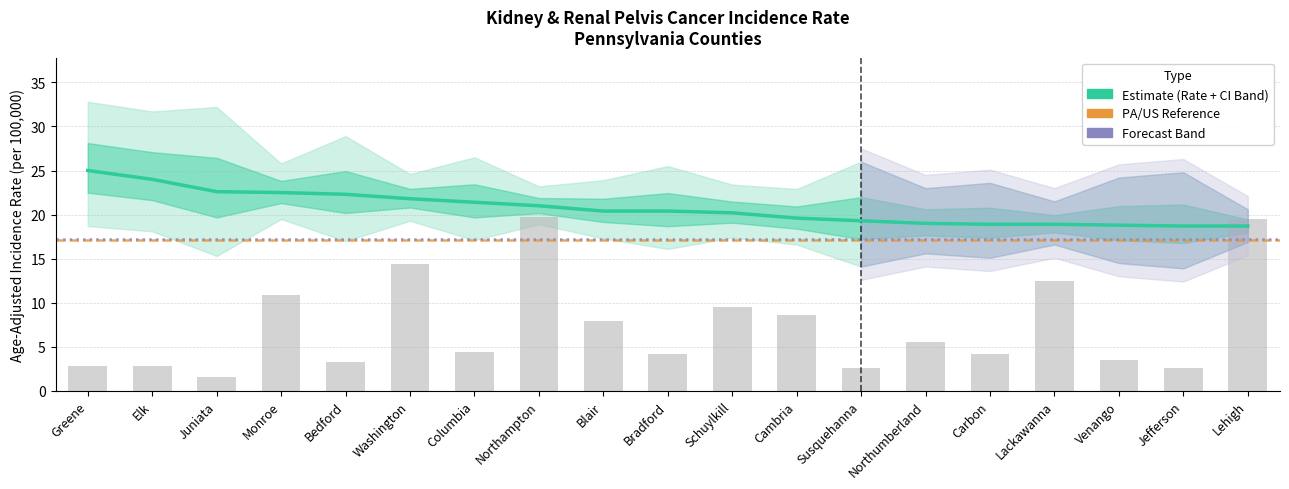

Which category has the highest value in the Lower 95% CI series?

Monroe